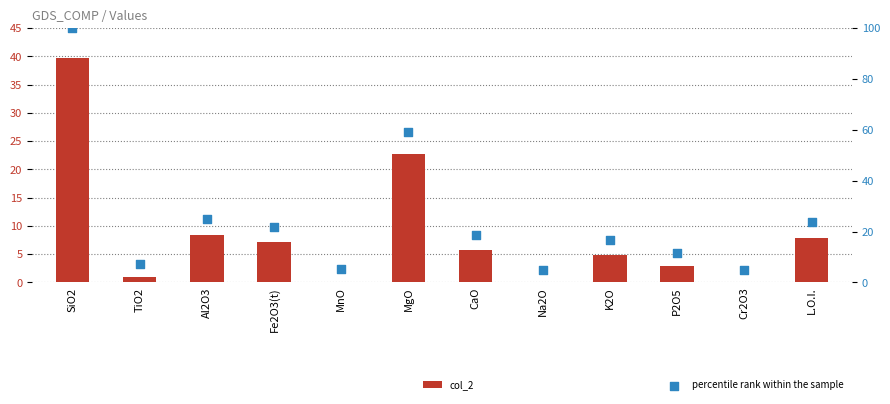

At how many categories does at least one series exceed 61?

1